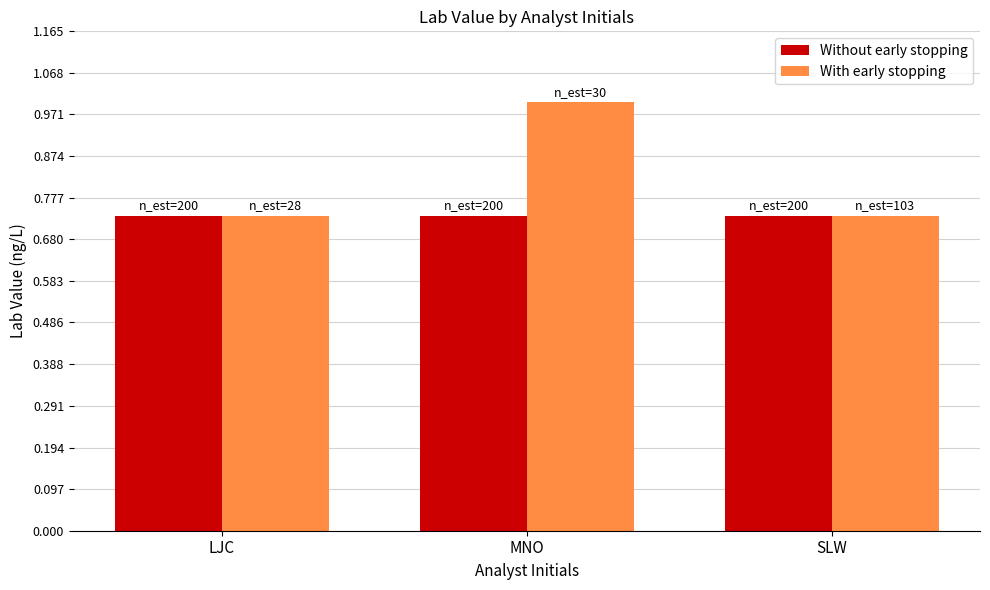

The Without early stopping series shows 1.2 at MNO. True or false?

False